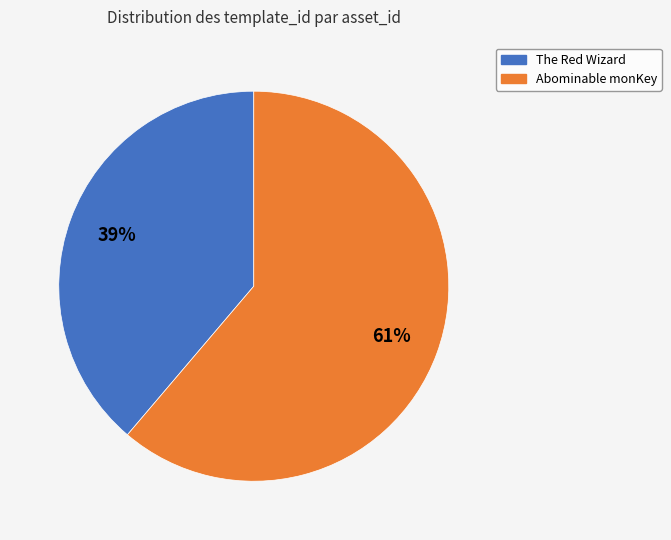

To the nearest percent, what is the difference between the largest and smallest slice percentages?

22%